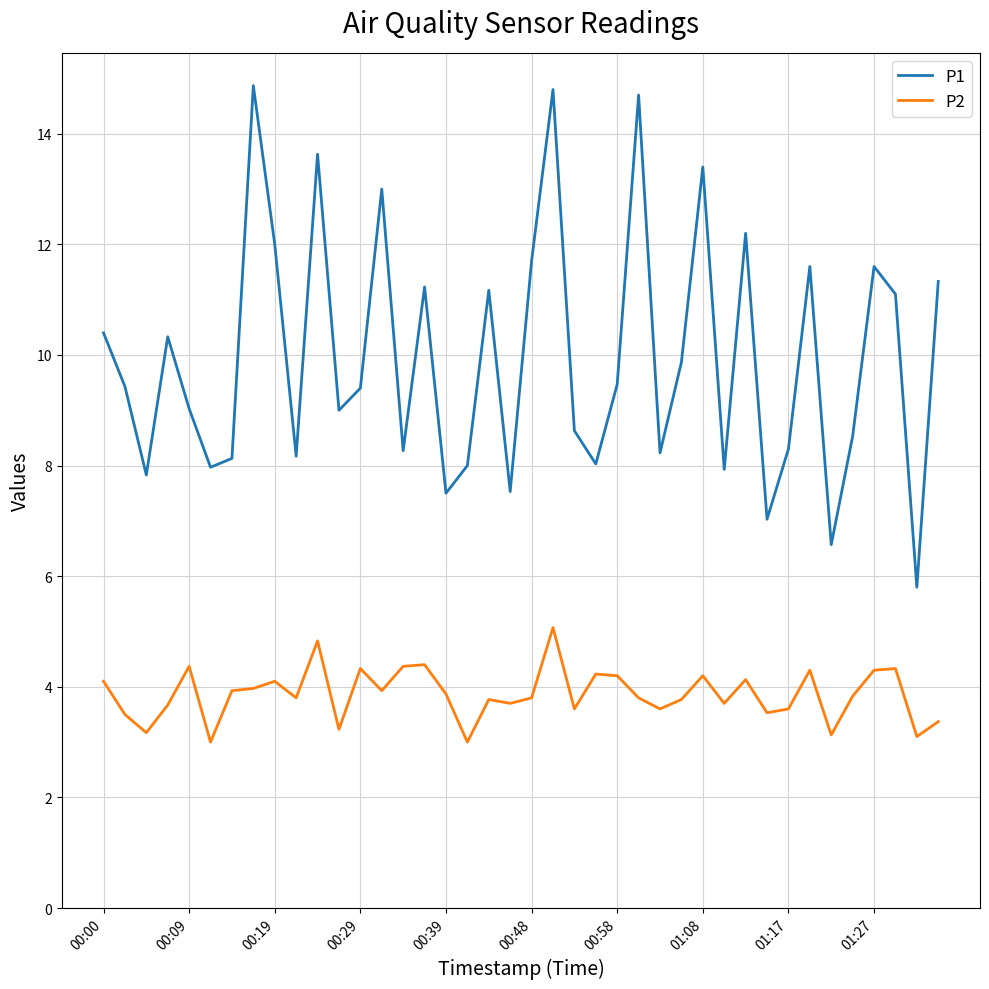

True or false: P2 and P1 cross at least once.

False